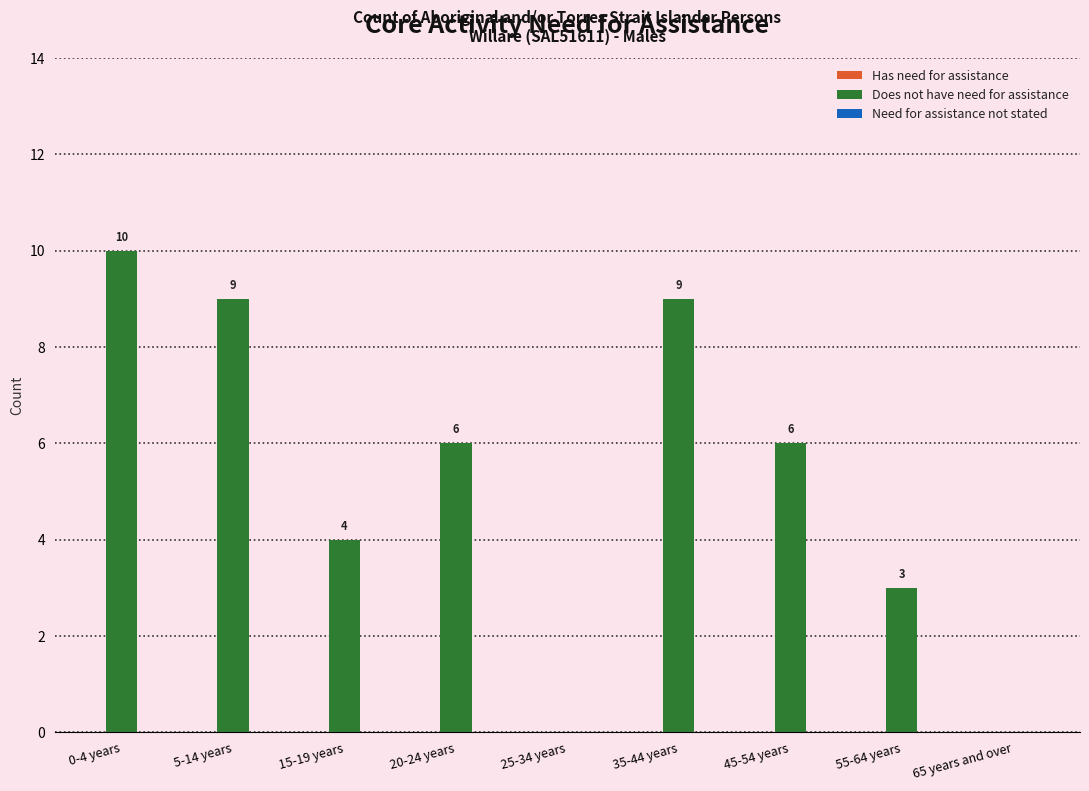

What is the change in value from 0-4 years to 15-19 years?

-6